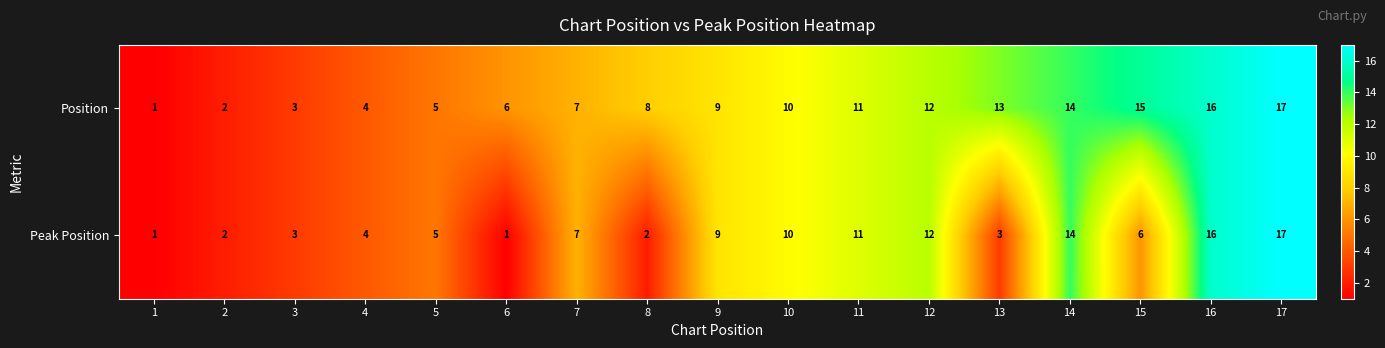

What is the difference between the maximum and minimum values in the Peak Position series?

16